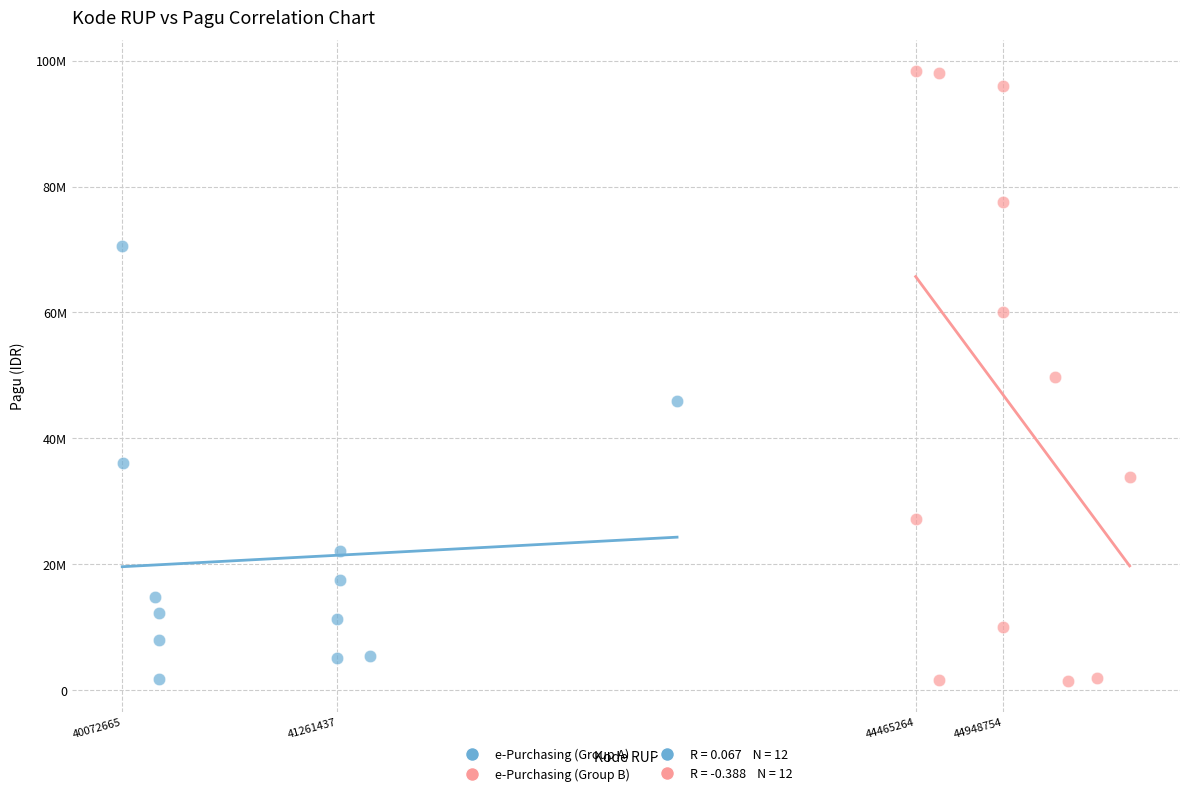

Which series has the largest Y range (max minus min)?

e-Purchasing (Group B)